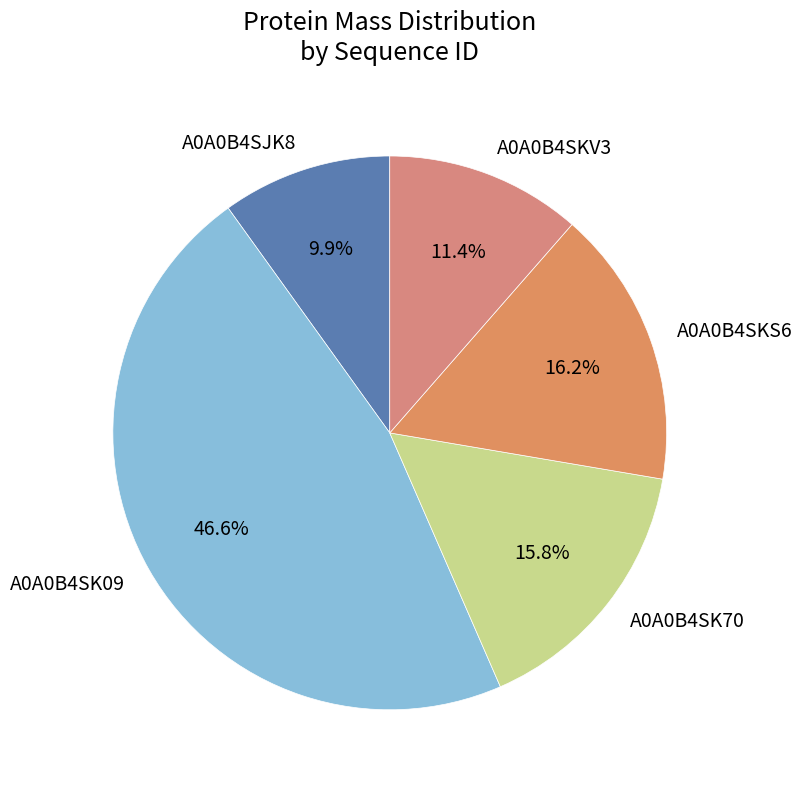

Which slice is the smallest?

A0A0B4SJK8